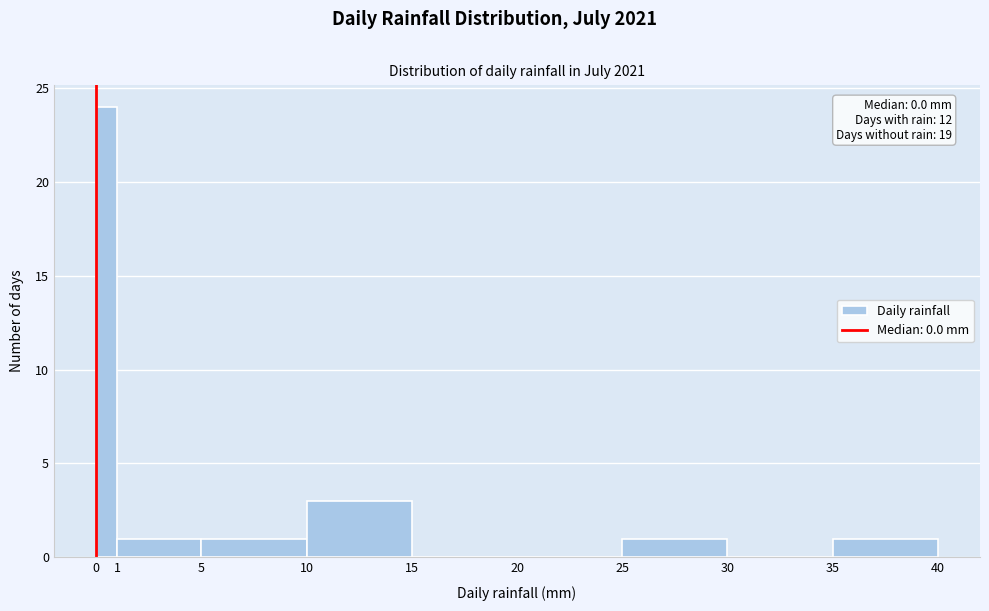

Which range on the x-axis has the tallest bar?

0 to 1